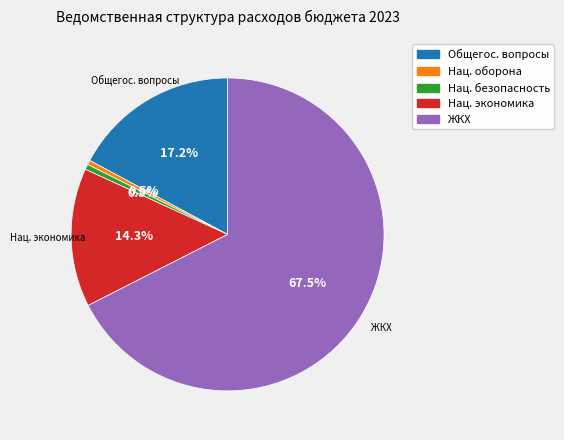

Does any single category account for the majority?

Yes